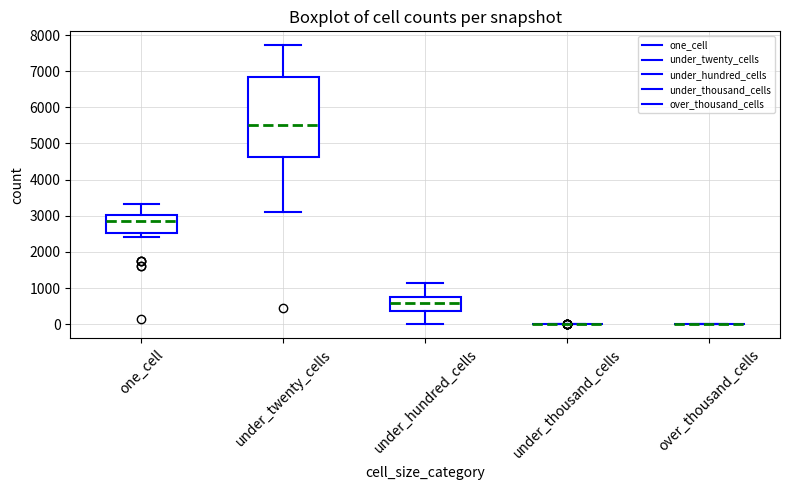

Reading left to right, read every box against the y-axis: the position of its median line, the range the box covers, and the ends of its whiskers. The values are not printed on the chart, so give them approximately, as read against the axis.

one_cell: median 2900, box 2500 to 3000, whiskers 2400 to 3300
under_twenty_cells: median 5500, box 4600 to 6800, whiskers 3100 to 7700
under_hundred_cells: median 600, box 400 to 800, whiskers 0 to 1100
under_thousand_cells: box collapsed to a line at 0, whiskers 0 to 0
over_thousand_cells: box collapsed to a line at 0, whiskers 0 to 0